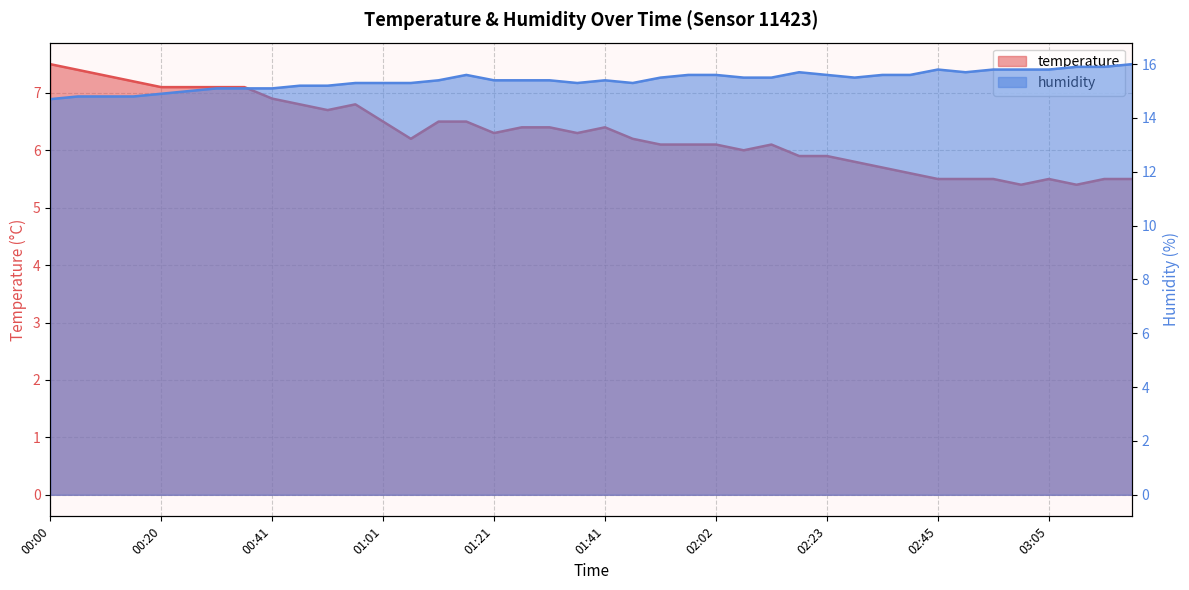

True or false: humidity and temperature cross at least once.

False